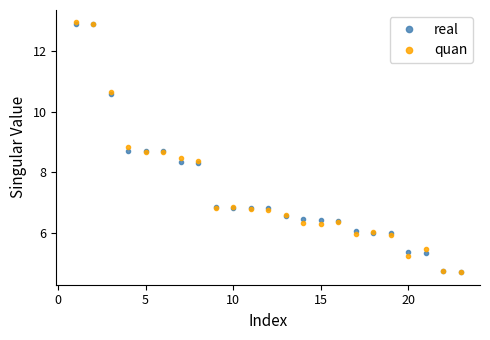

What is the value of the quan point at the 3rd from the left?

10.7